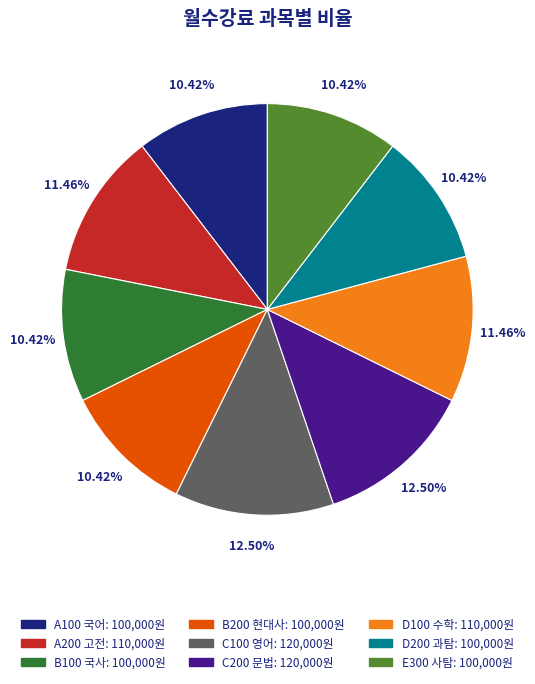

Do C100 영어 and A100 국어 together represent more than half of the pie?

No